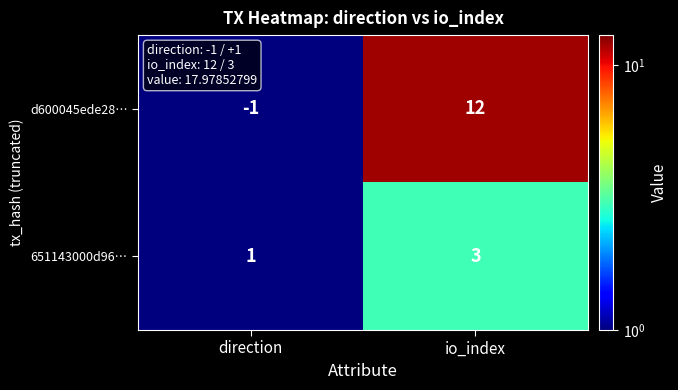

At which category is the sum across all series the highest?

io_index